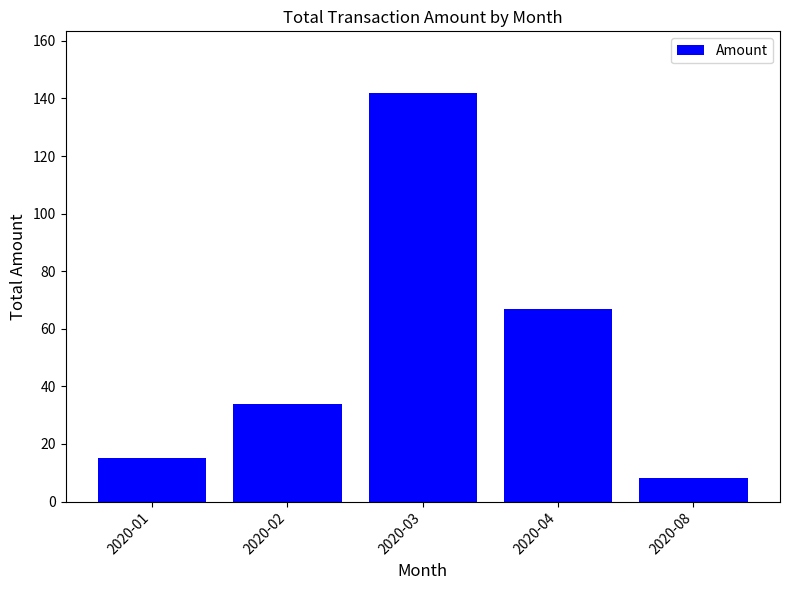

What is the sum of all values?

266.1